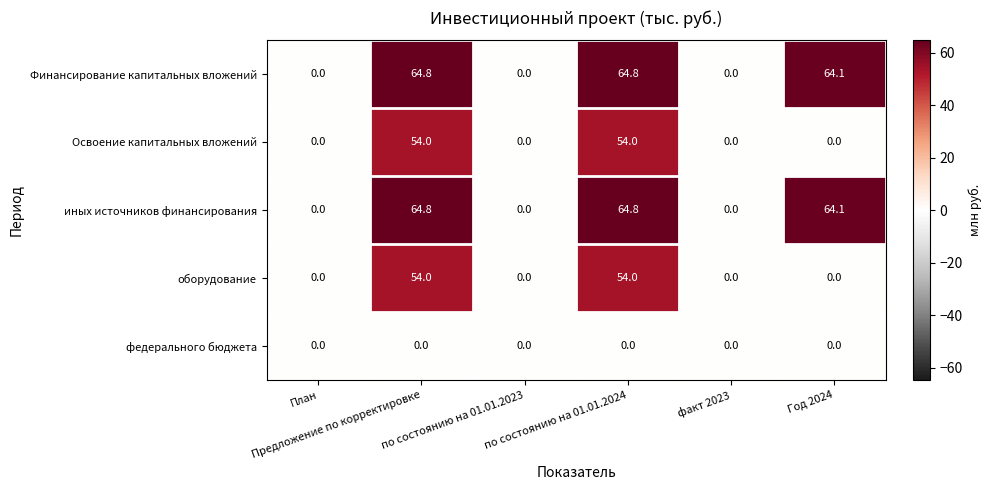

What is the greatest value displayed?

64.8